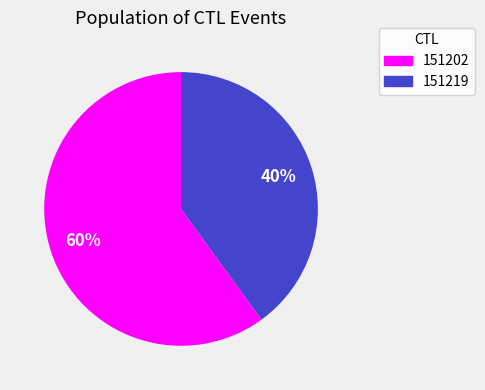

To the nearest percent, what portion does 151219 represent?

40%